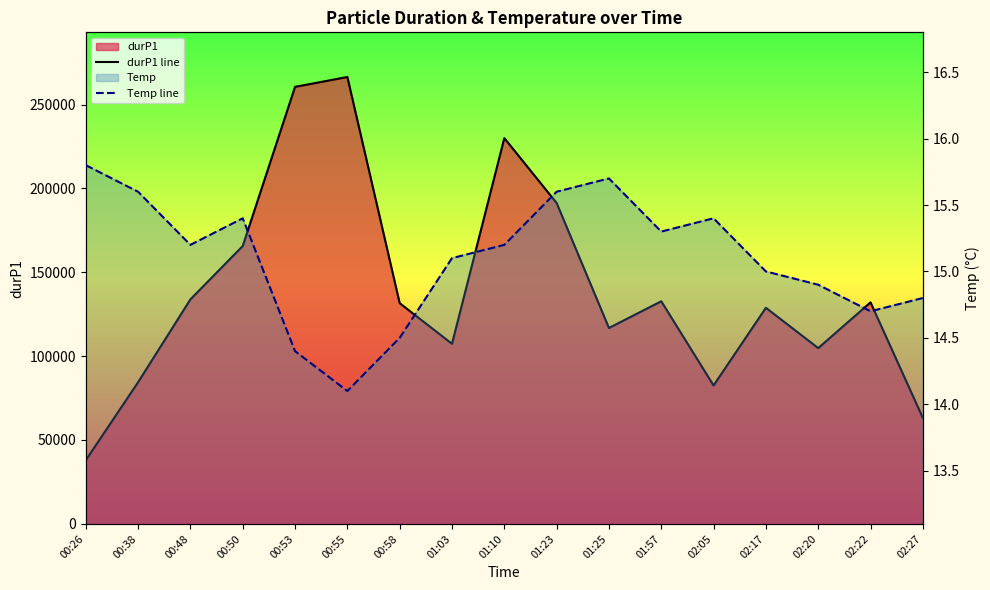

Which series has the largest total across all categories?

durP1 line